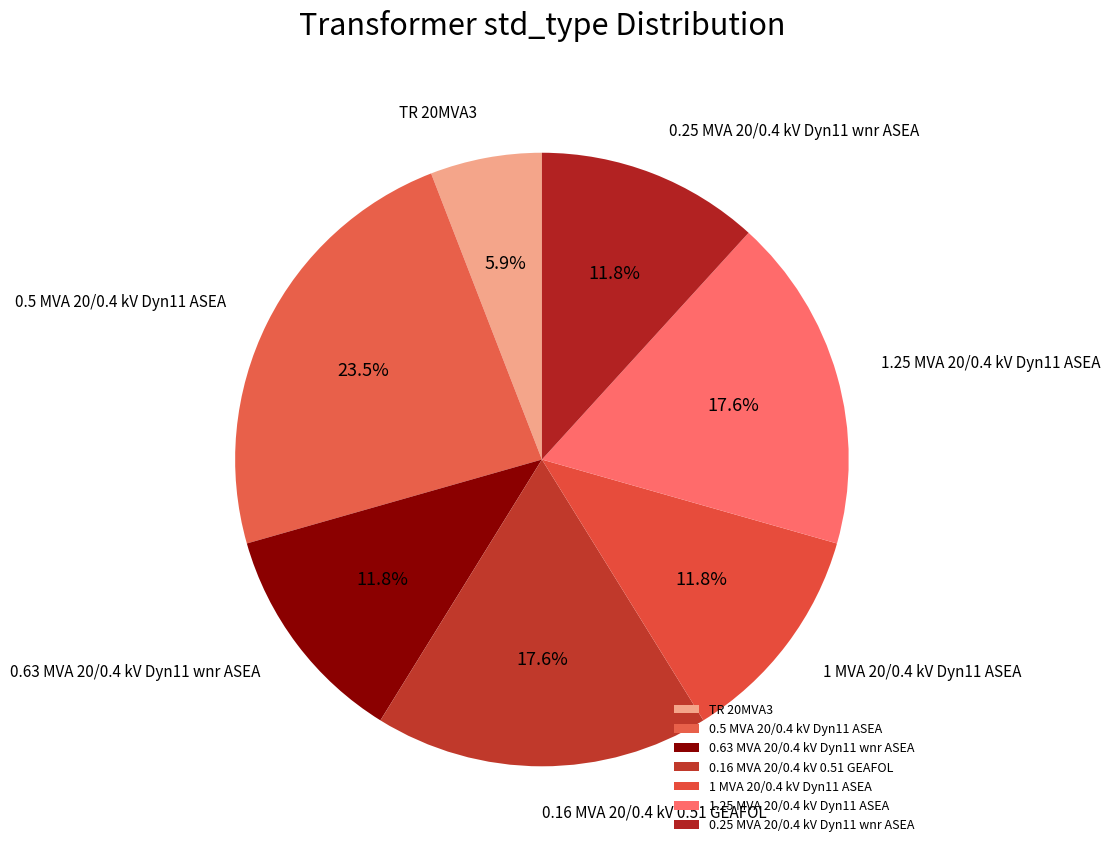

To the nearest percent, what is the combined percentage of 1.25 MVA 20/0.4 kV Dyn11 ASEA and TR 20MVA3?

24%